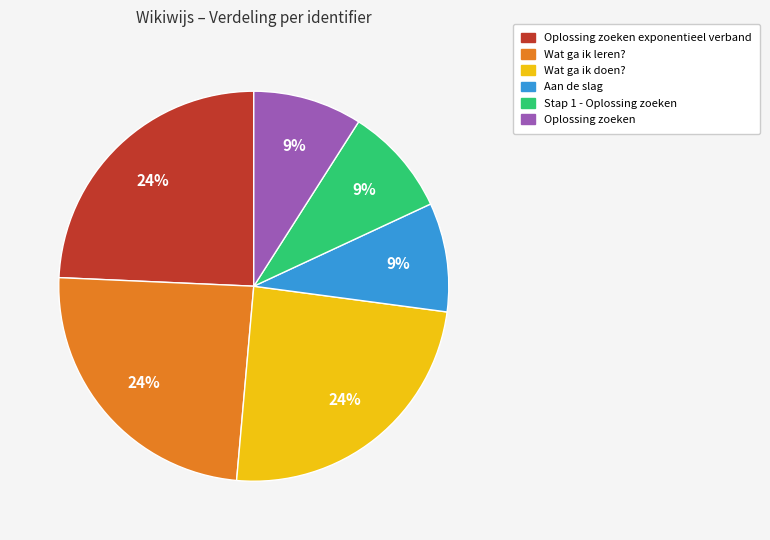

To the nearest percent, what is the average slice percentage?

17%